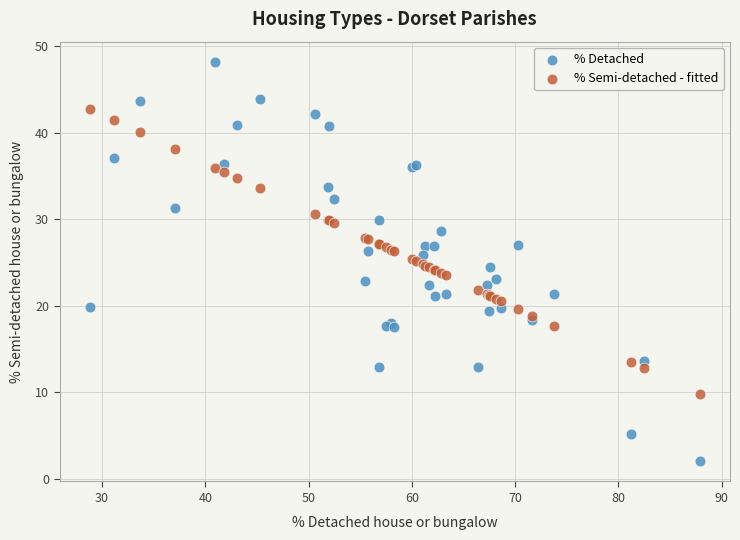

Which series contains the highest Y value?

% Detached